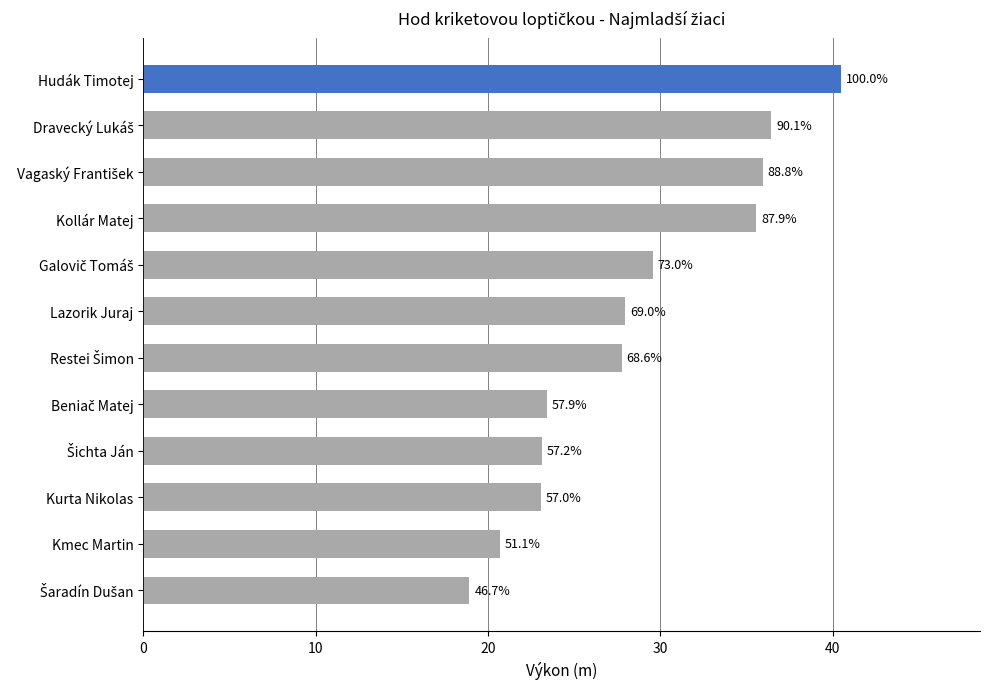

What is the average value?

28.6